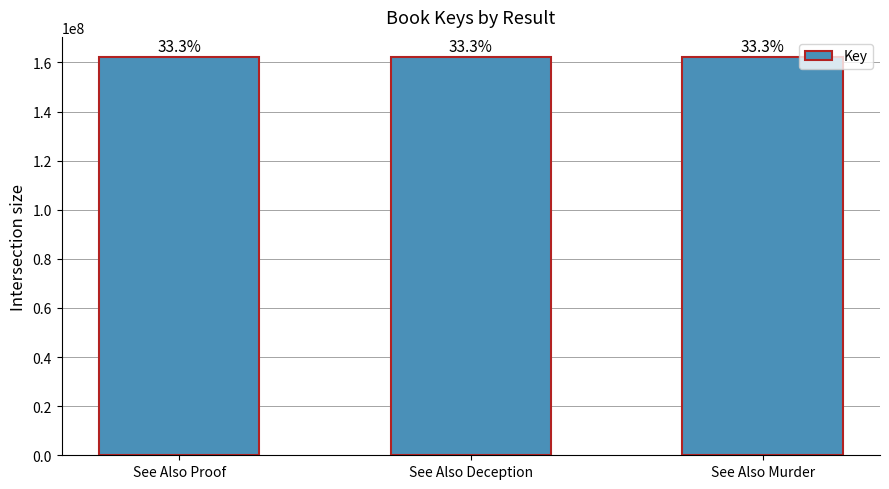

How many bars are there in total?

3